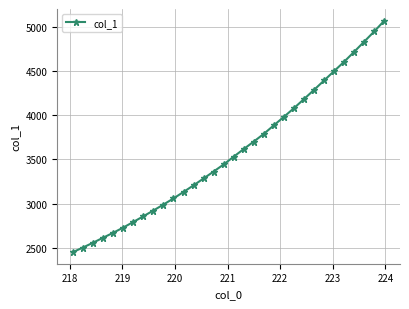

What is the value of the 17th point from the left?

3531.1